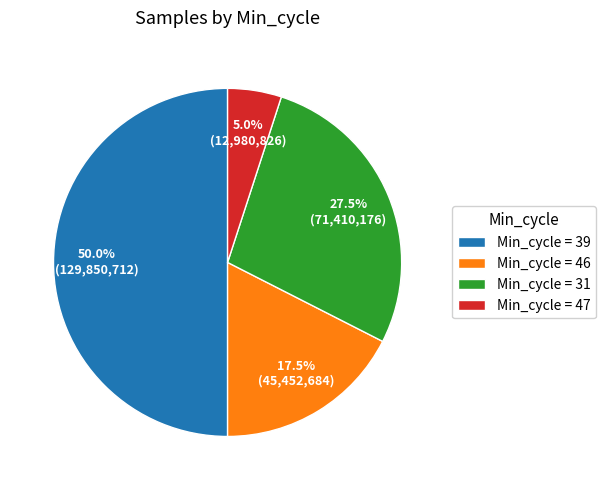

Does Min_cycle = 46 account for over 50% of the chart?

No